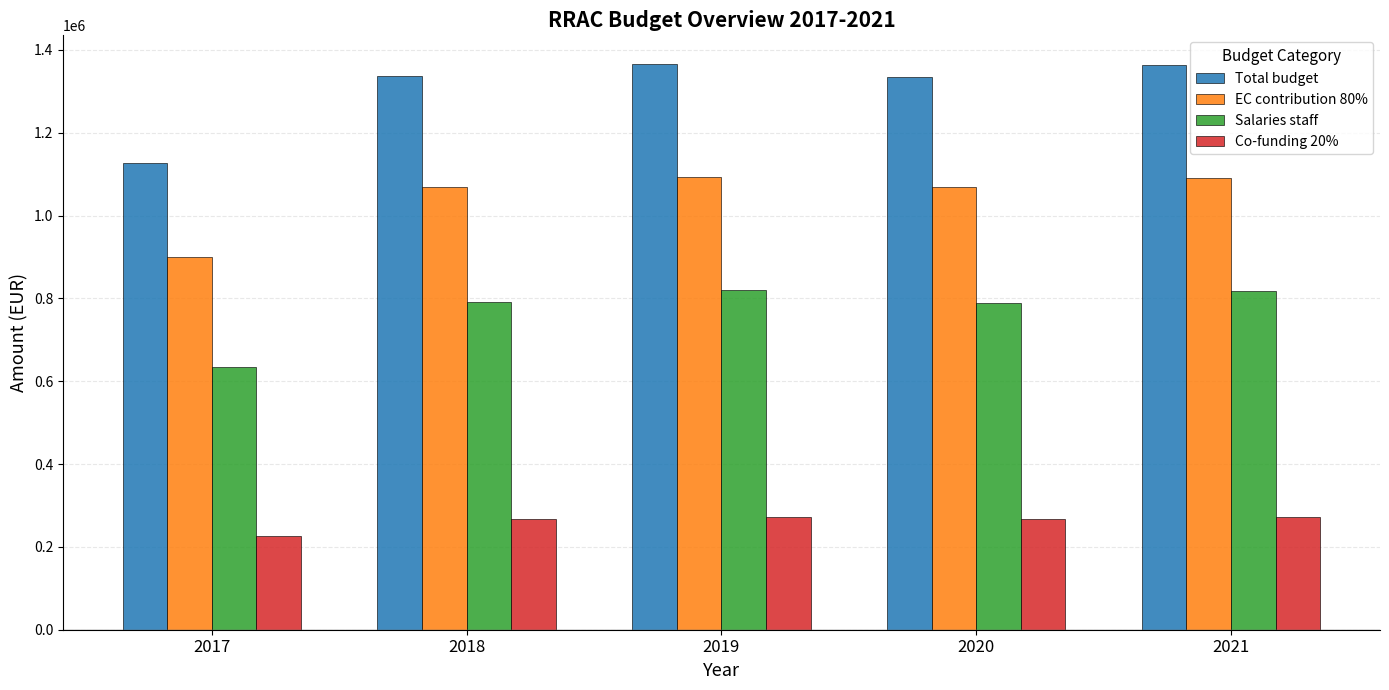

At which category does the chart reach its minimum across all series?

2017